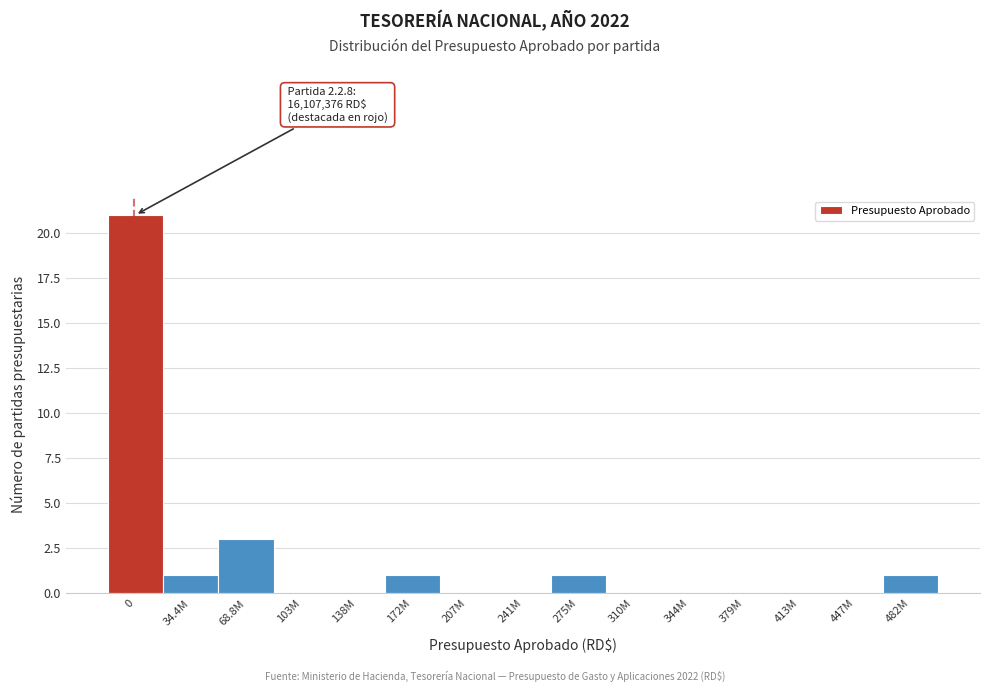

Reading left to right, extract all data points from this chart.

0=21	34.4M=1	68.8M=3	103M=0	138M=0	172M=1	207M=0	241M=0	275M=1	310M=0	344M=0	379M=0	413M=0	447M=0	482M=1